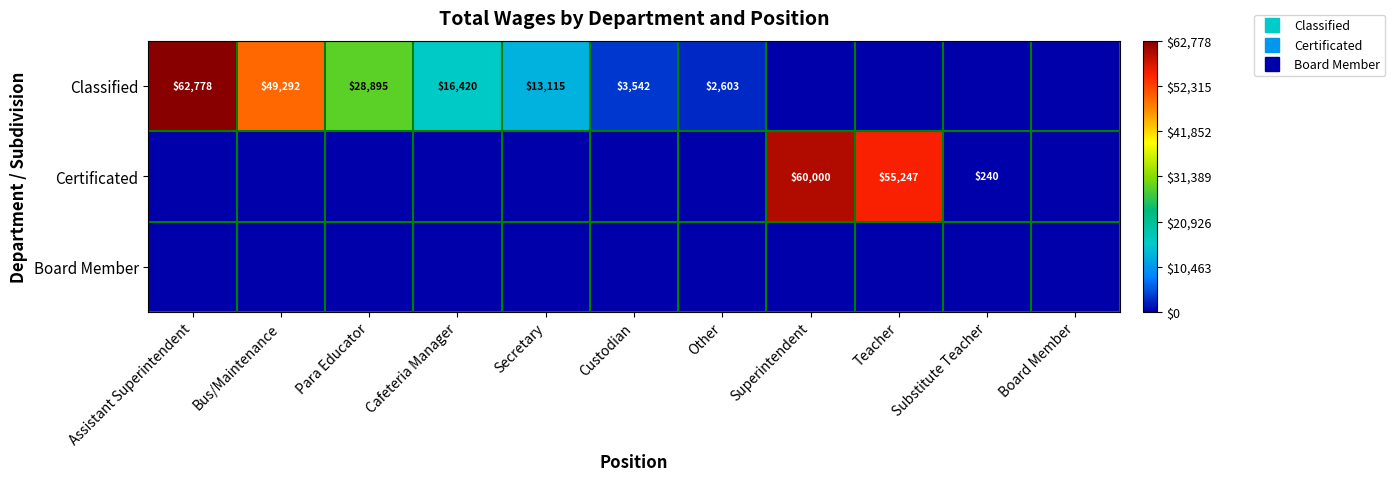

What is the sum of the Classified values at Substitute Teacher and Assistant Superintendent?

62778